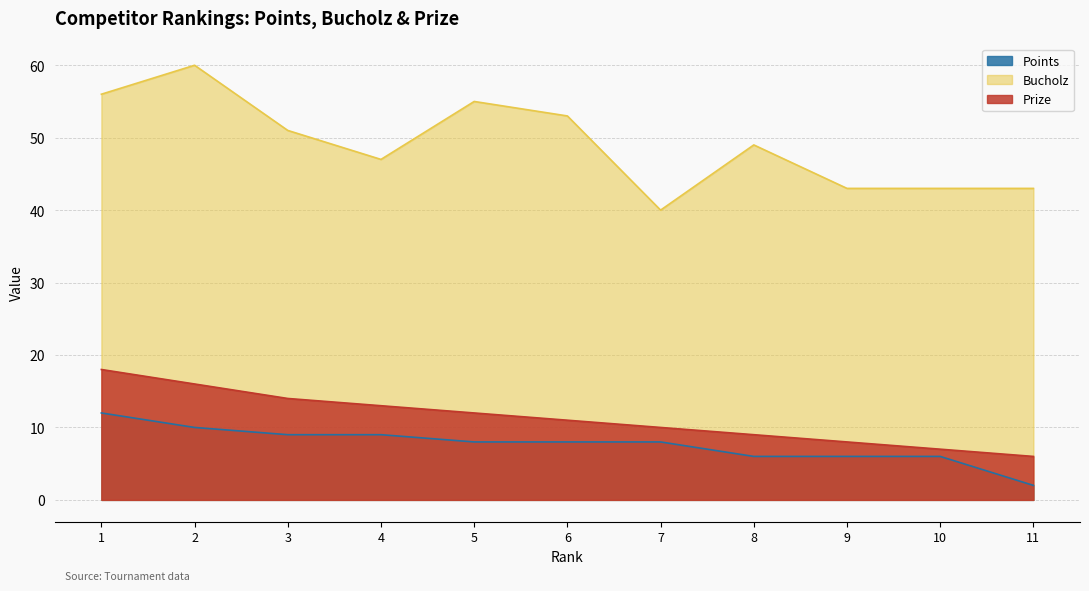

Read the Bucholz value at 5, to the nearest 5.

55